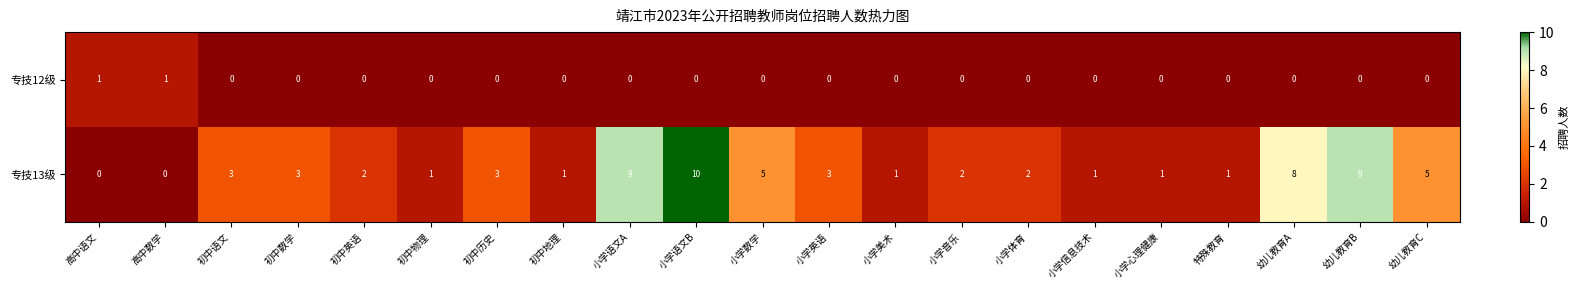

True or false: 专技12级 has a value of 1 at 幼儿教育C.

False